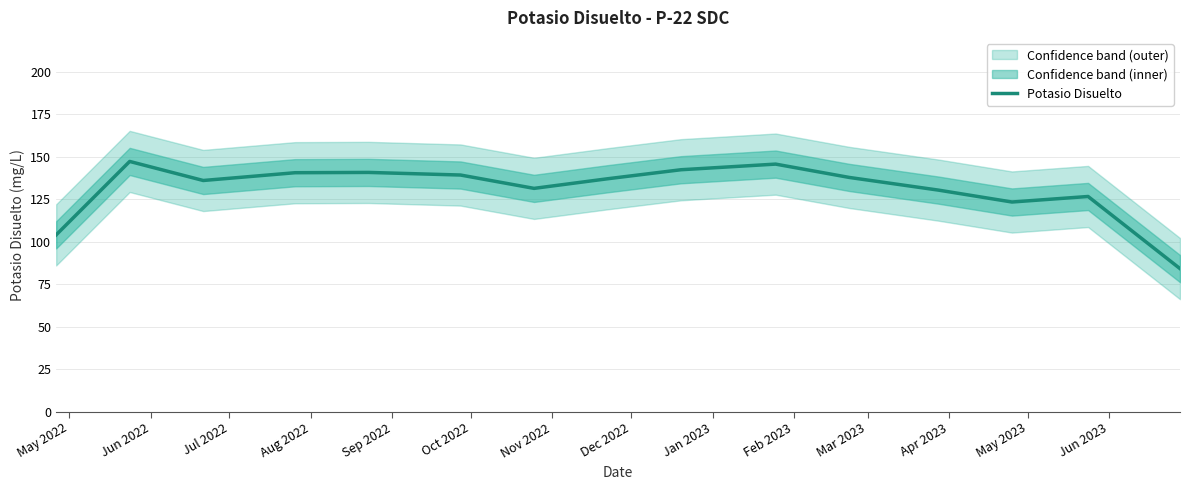

What is the lowest value of the Potasio Disuelto series?

84.2